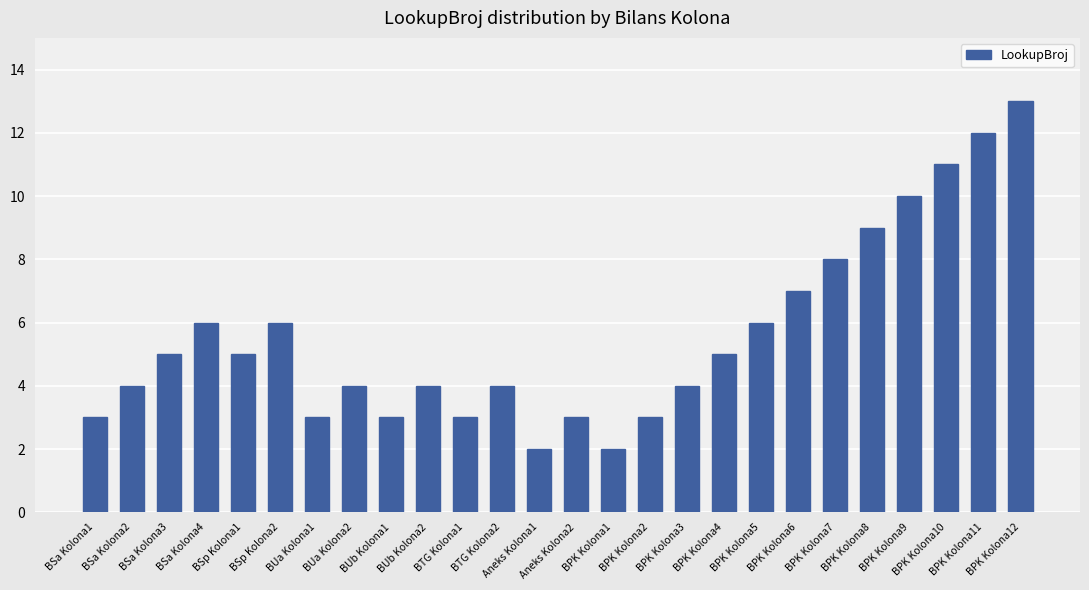

What is the sum of all values?

145